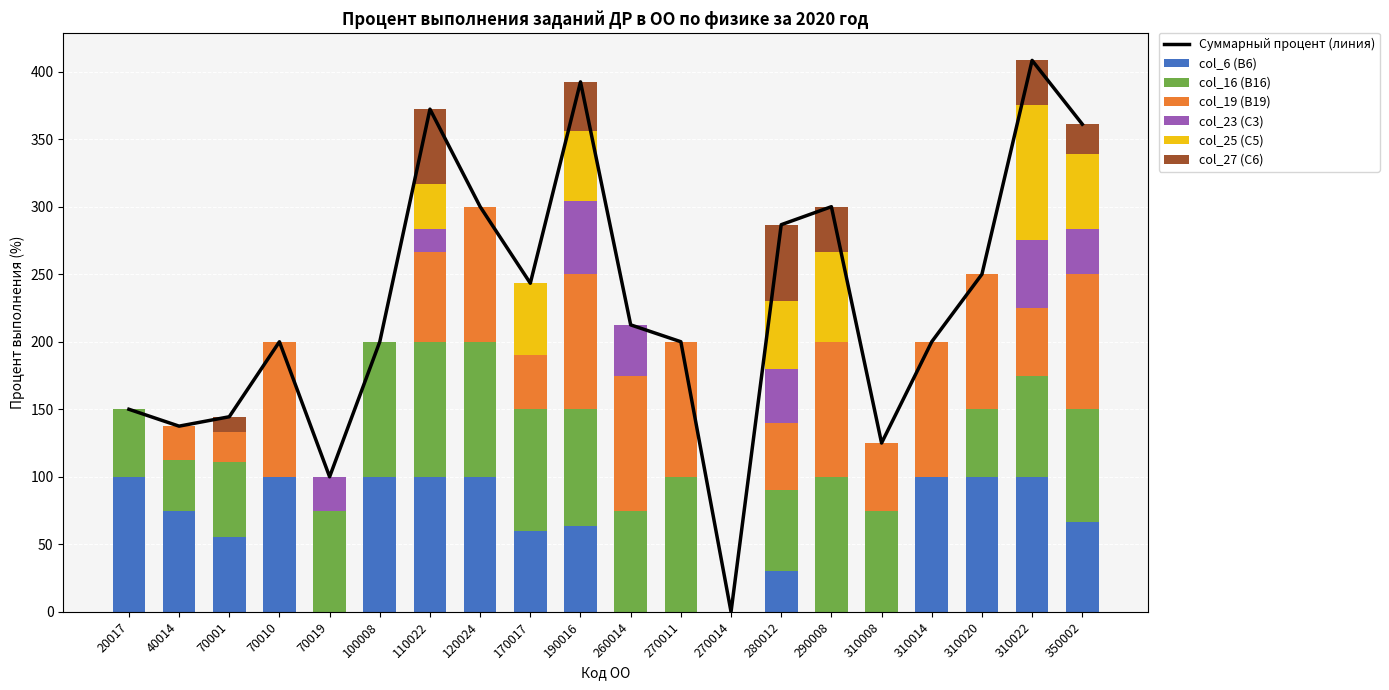

How many groups of bars are there?

20